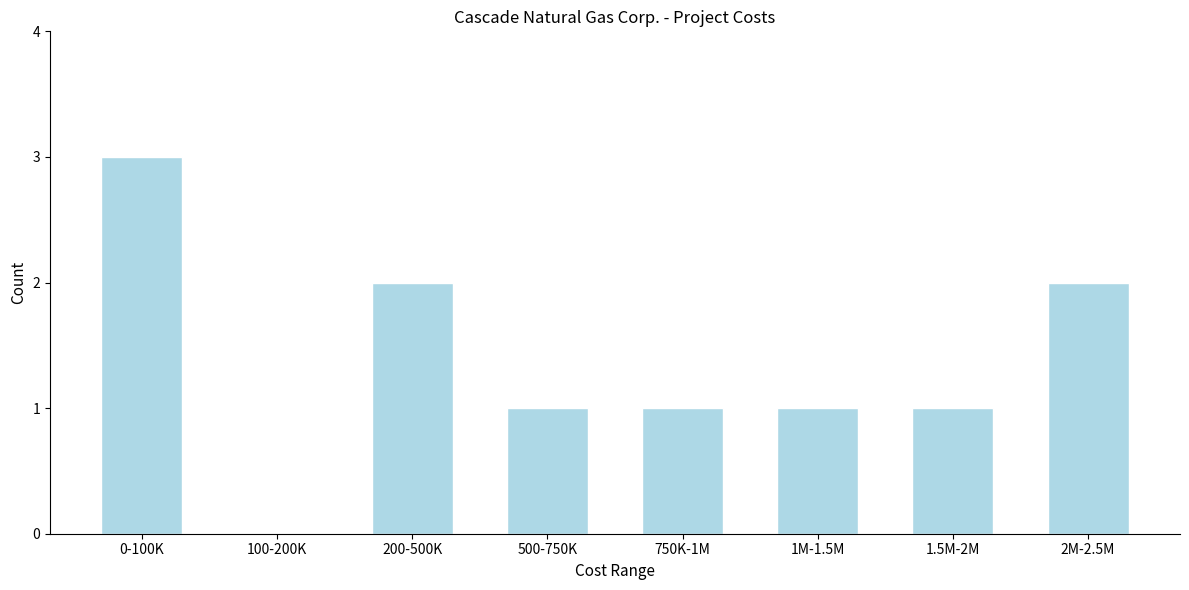

Reading right to left, what are all the values shown in this chart?

2M-2.5M=2	1.5M-2M=1	1M-1.5M=1	750K-1M=1	500-750K=1	200-500K=2	100-200K=0	0-100K=3